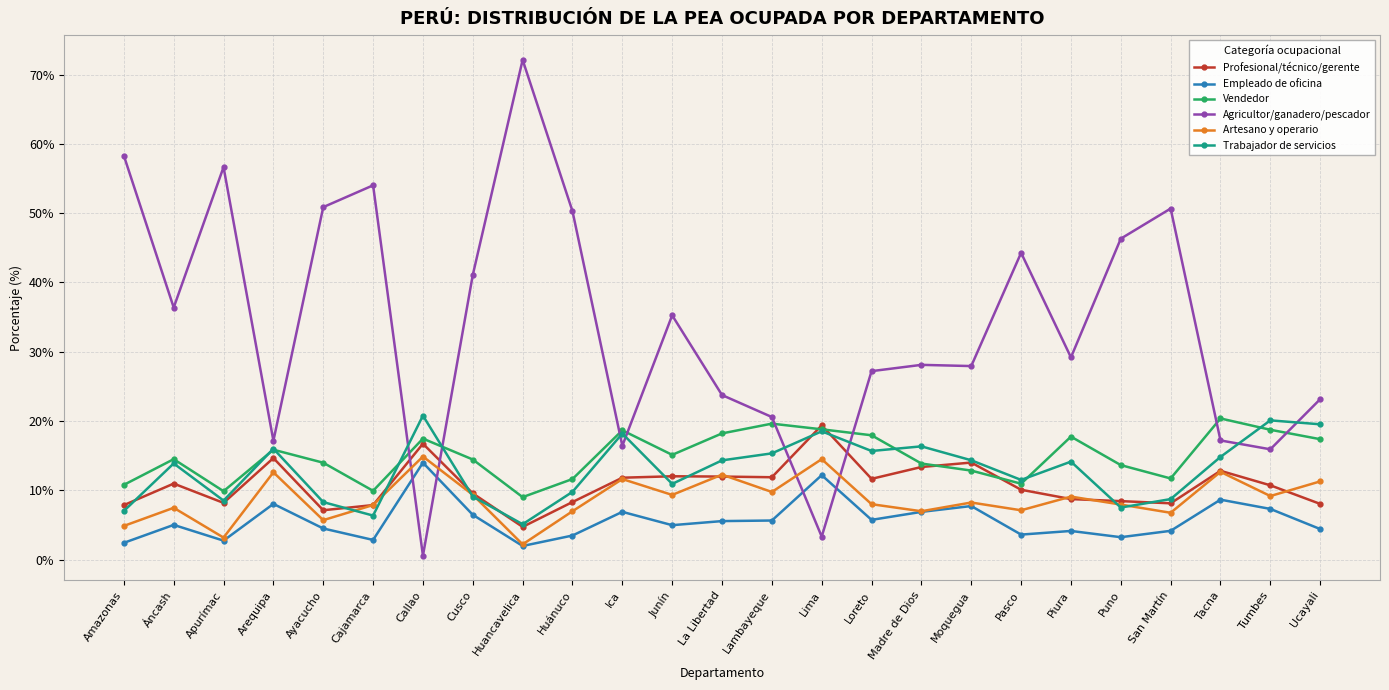

Is it true that Artesano y operario equals 5.5 at Tacna?

False